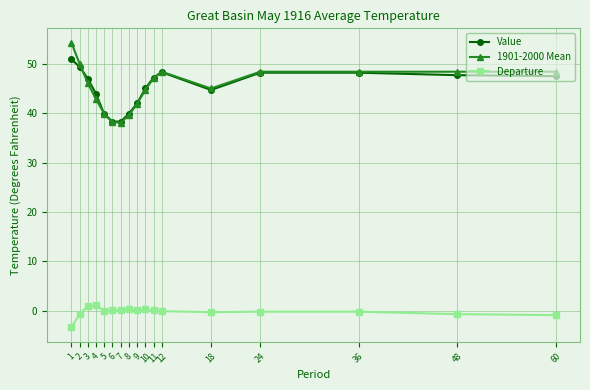

The 1901-2000 Mean series shows 47.1 at 11. True or false?

True